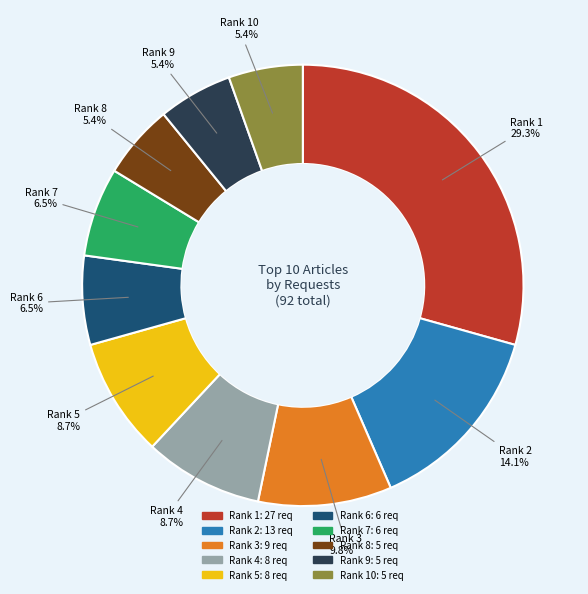

Does any single category account for the majority?

No